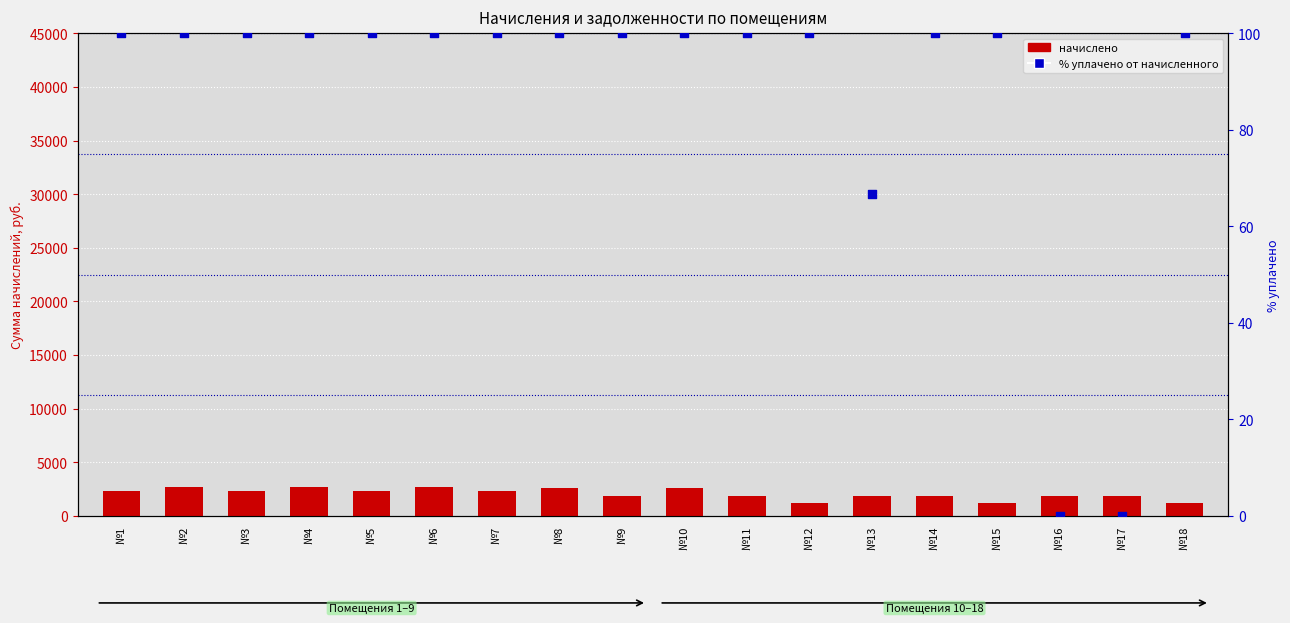

At which category is the sum across all series the highest?

№4